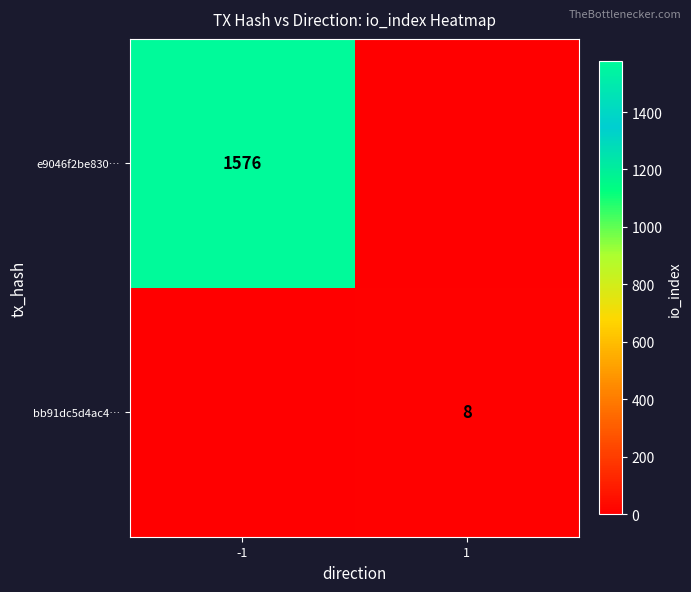

True or false: e9046f2be830… has a value of 1576 at -1.

True